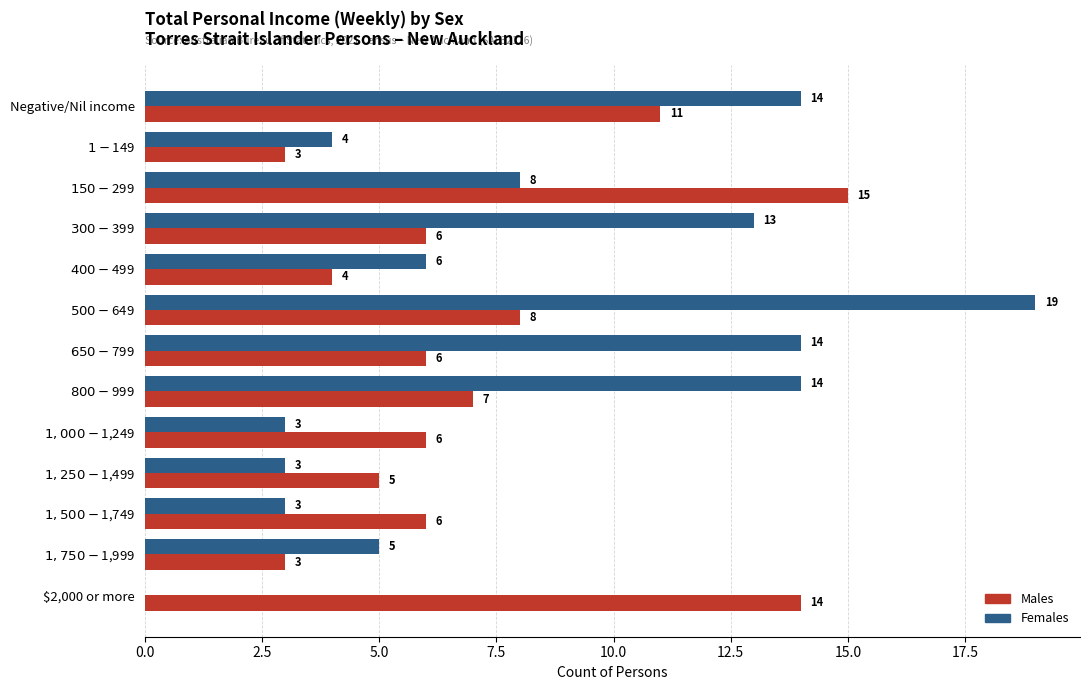

What is the sum of all Females values?

106